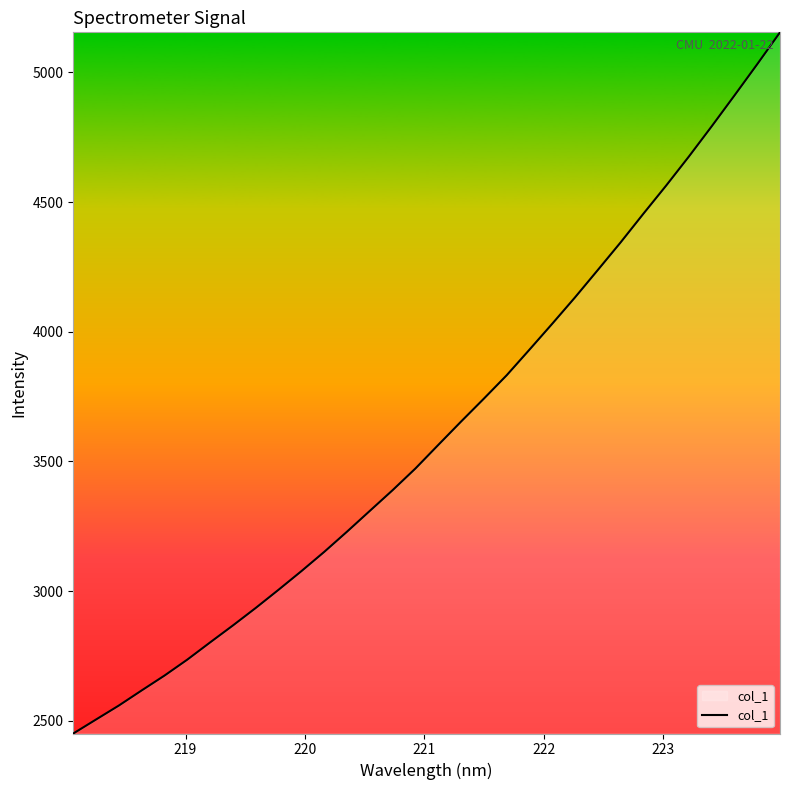

What is the smallest value displayed?

2450.5